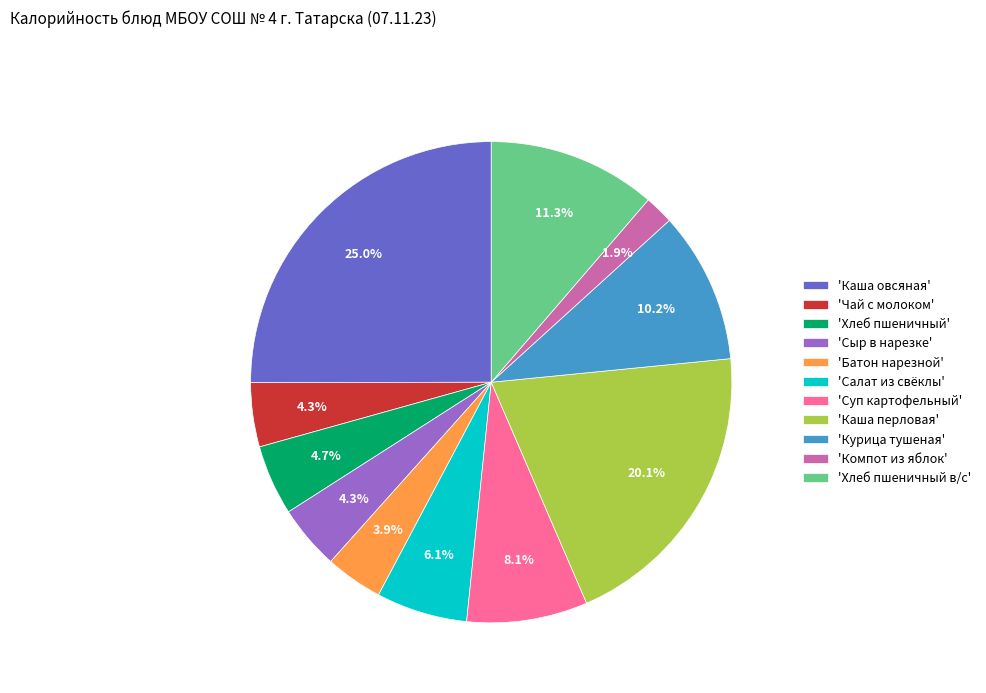

Is there a majority slice in this chart?

No